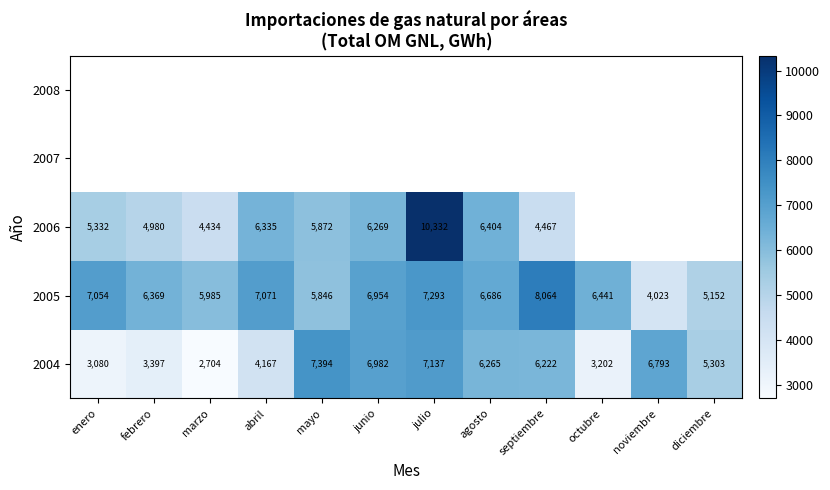

Rank the categories by 2005 value from lowest to highest.

noviembre, diciembre, mayo, marzo, febrero, octubre, agosto, junio, enero, abril, julio, septiembre